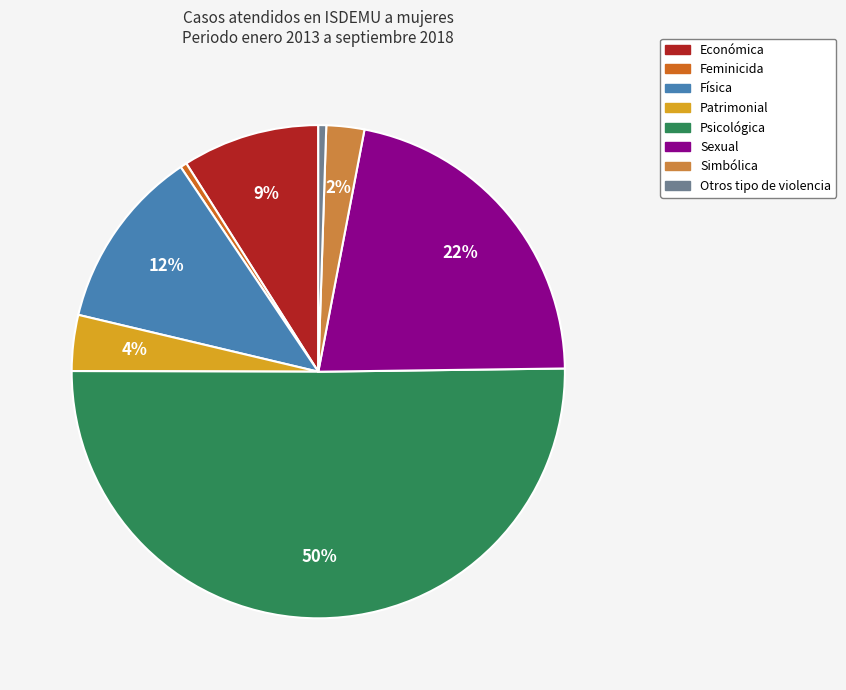

What is the ratio of the value at Física to the value at Sexual?

0.5